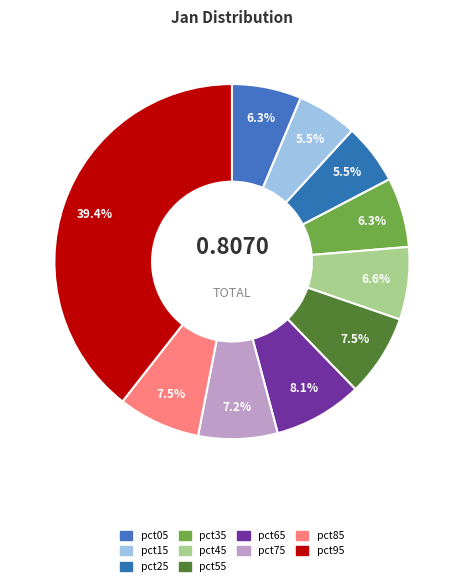

How many slices are in this pie chart?

10